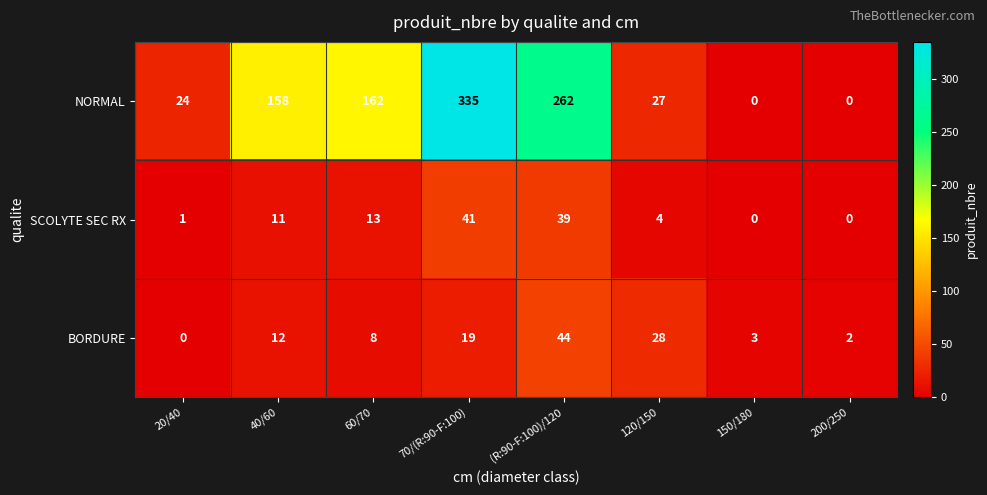

How many data points does each series have?

8